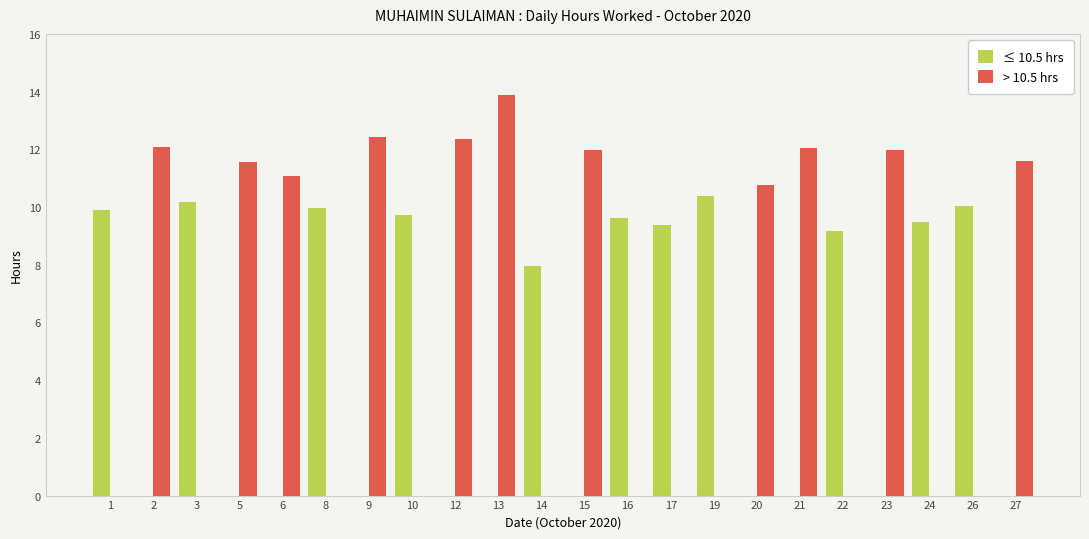

What is the sum of the ≤ 10.5 hrs values at 24 and 14?

17.4